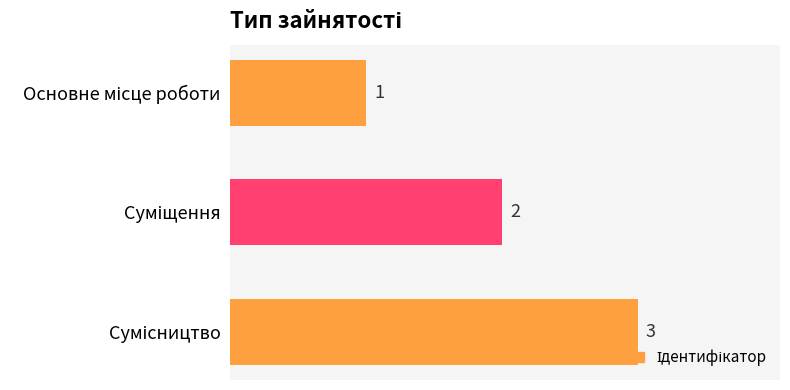

Count the values in the range 1 to 3.

3